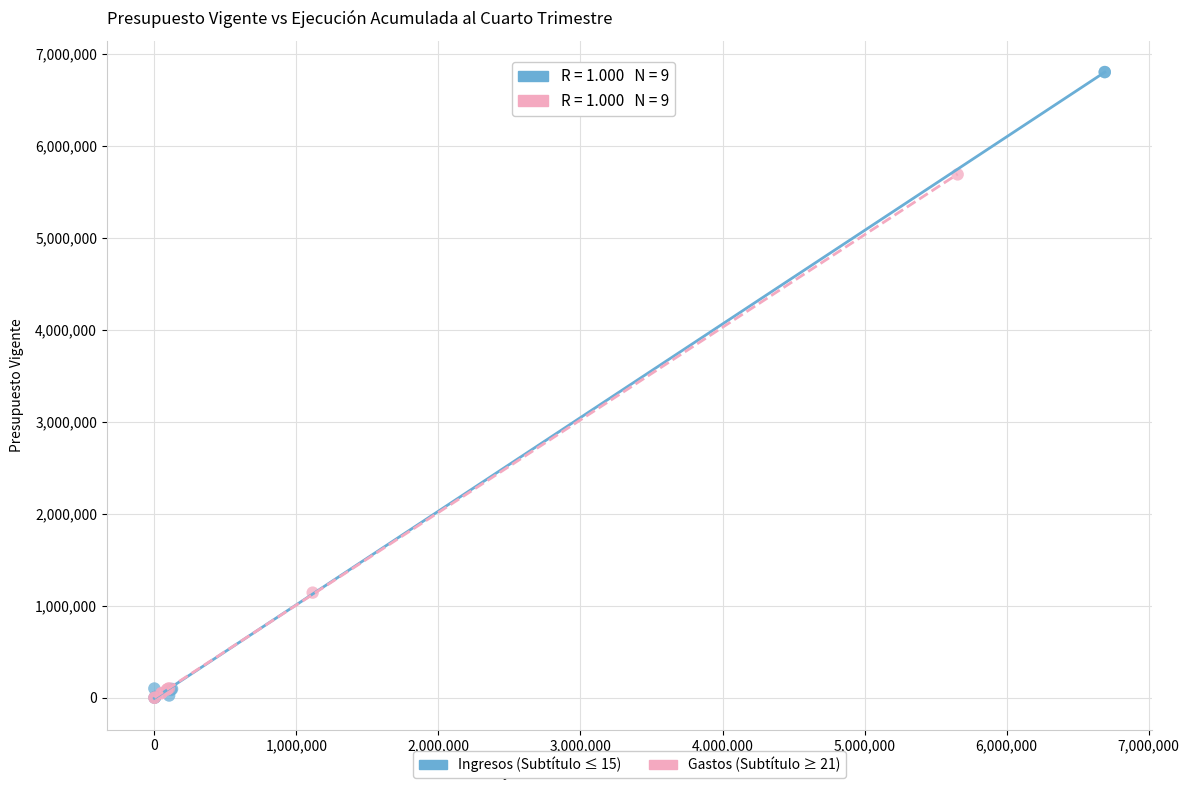

Which series has the widest spread of Y values?

Ingresos (Subtítulo ≤ 15)